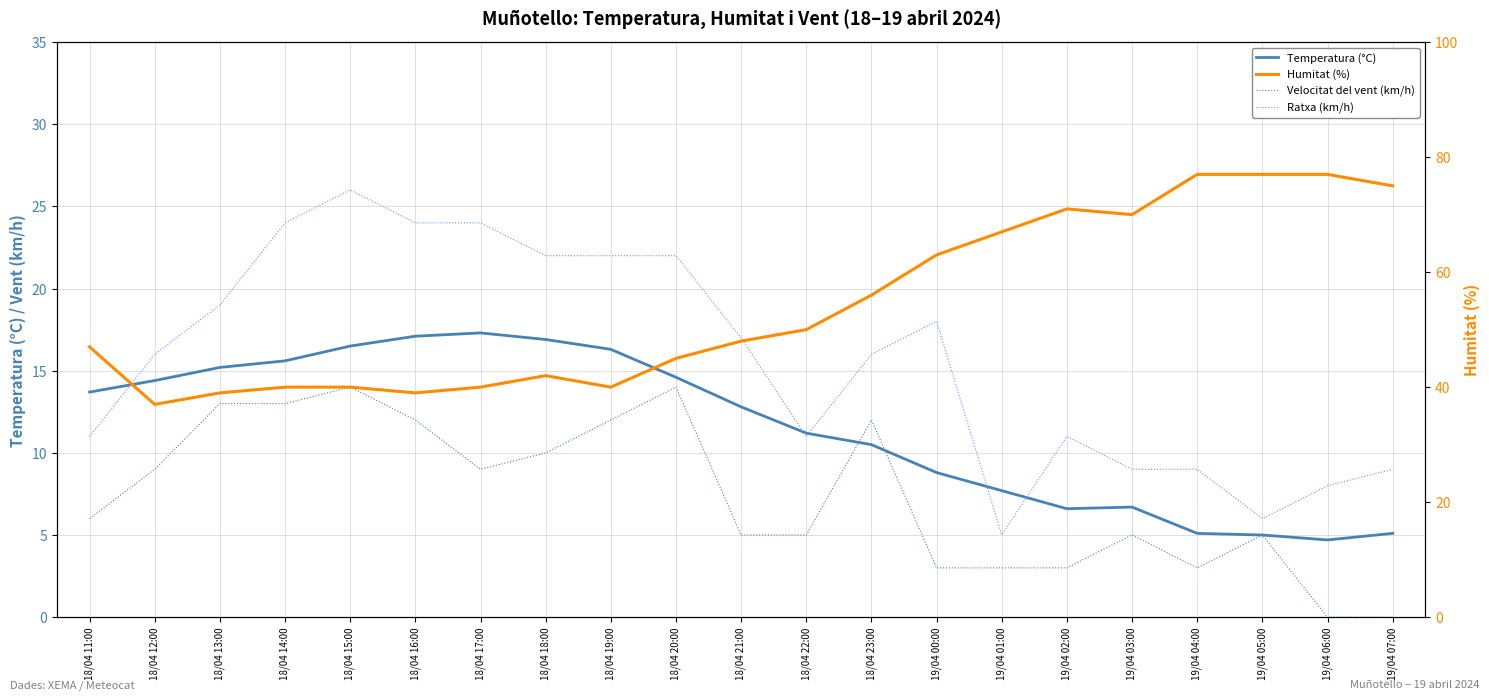

True or false: Velocitat del vent (km/h) and Humitat (%) cross at least once.

False